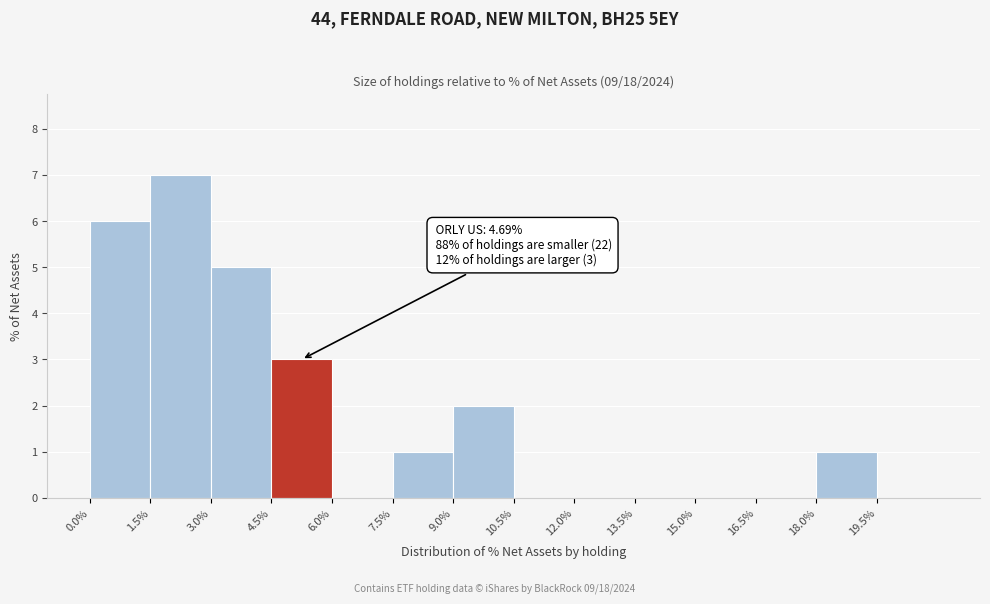

Which range on the x-axis has the tallest bar?

1.5 to 3.0